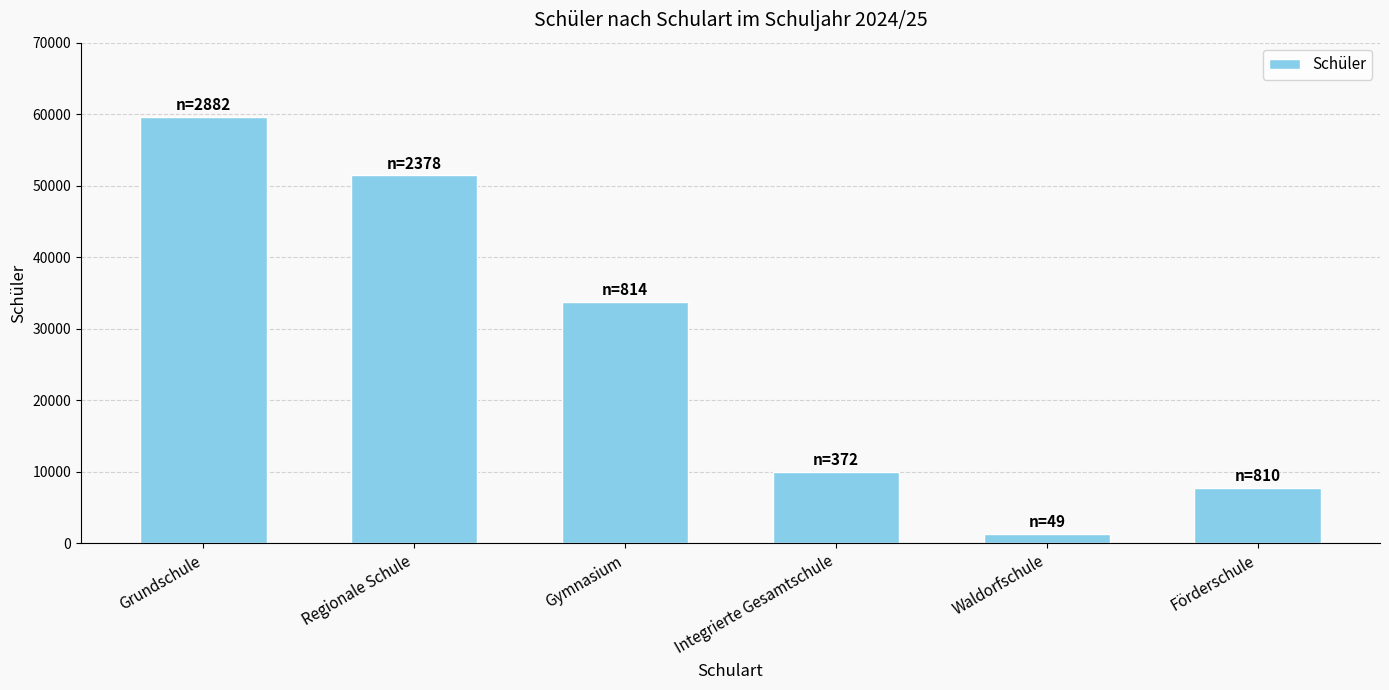

How many bars are there in total?

6